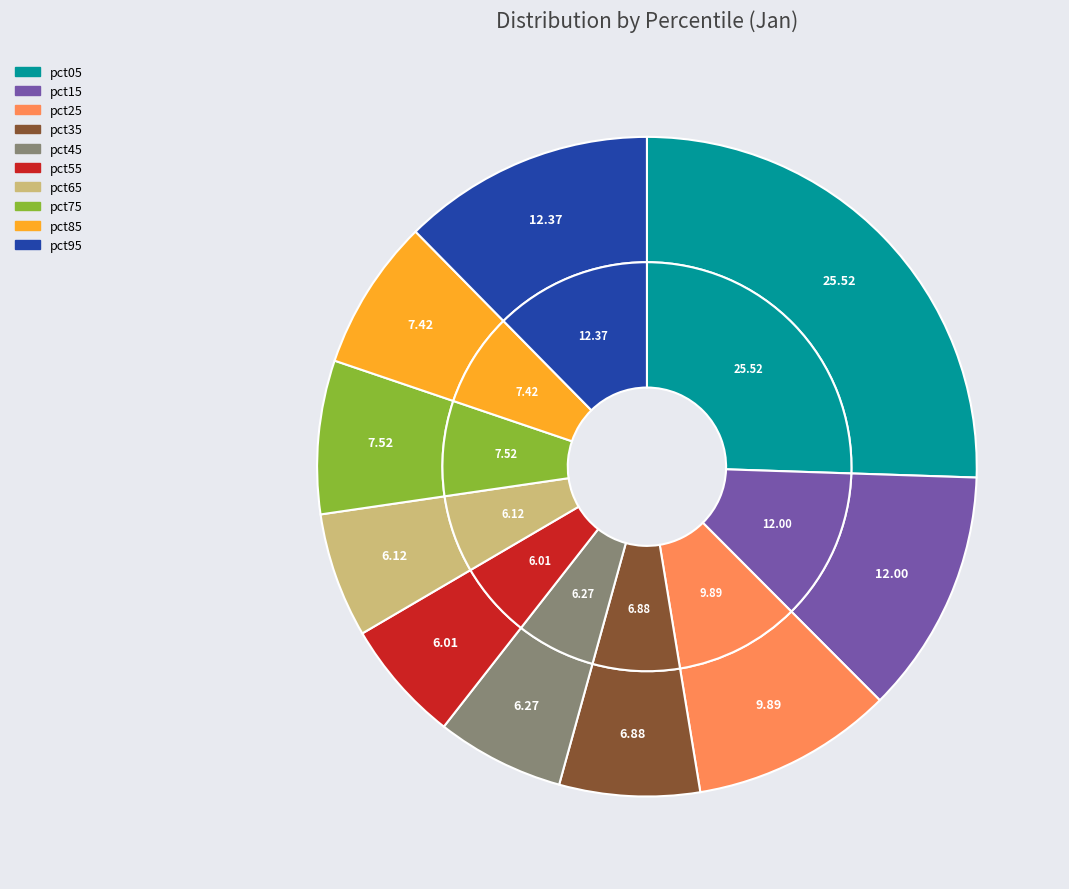

To the nearest percent, what is the difference between the pct55 and pct05 slice percentages?

20%